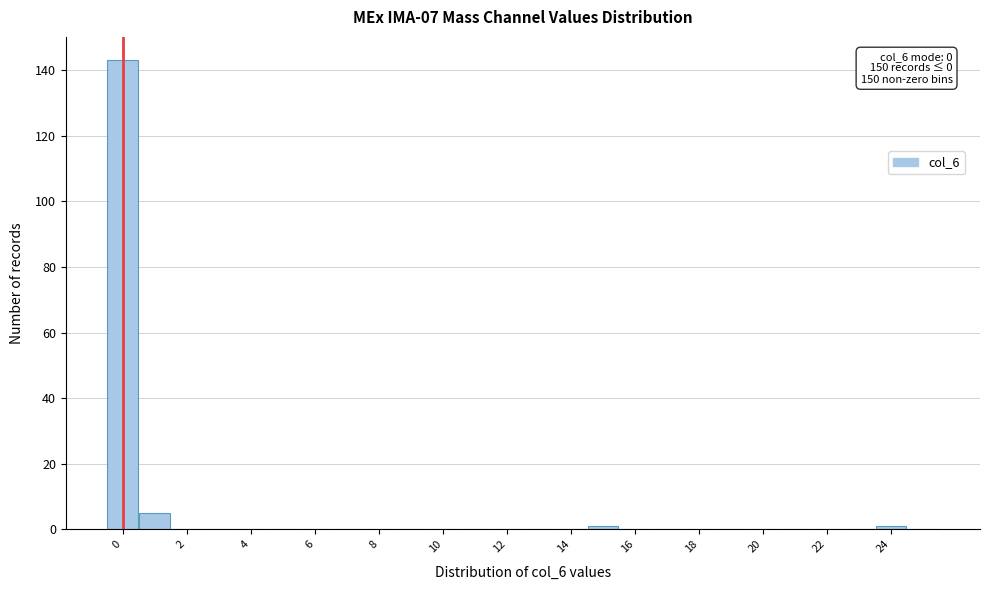

Over which range of the x-axis is the bar tallest?

-0.5 to 0.5